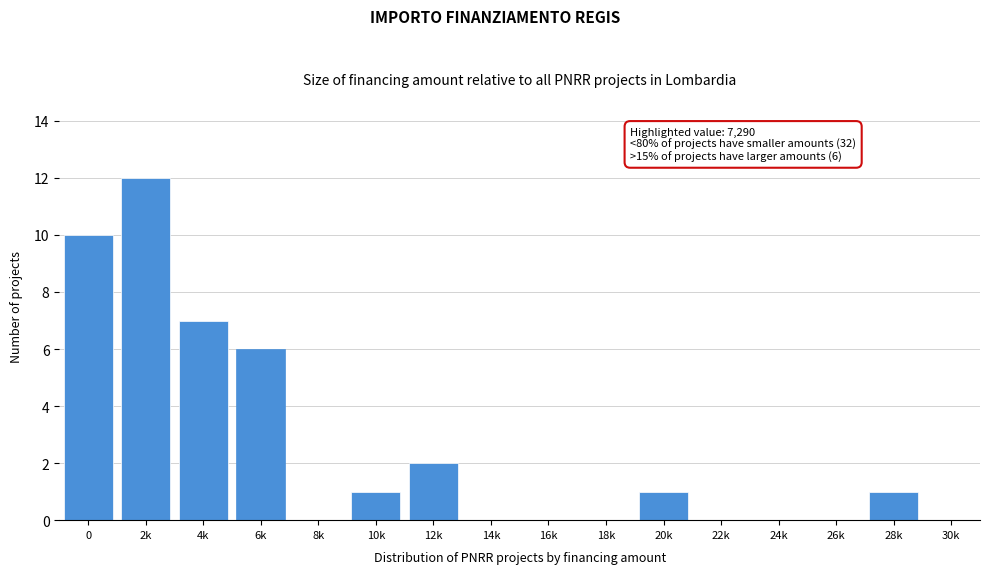

Reading right to left, list all the values displayed in this chart.

30k=0	28k=1	26k=0	24k=0	22k=0	20k=1	18k=0	16k=0	14k=0	12k=2	10k=1	8k=0	6k=6	4k=7	2k=12	0=10